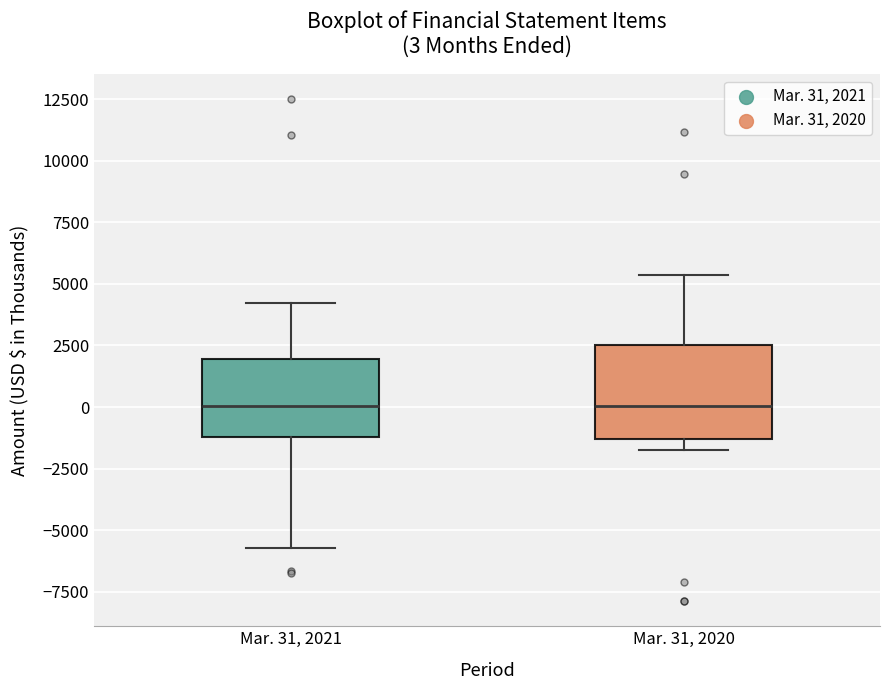

Comparing the boxes themselves (not the whiskers), which one is the tallest?

Mar. 31, 2020